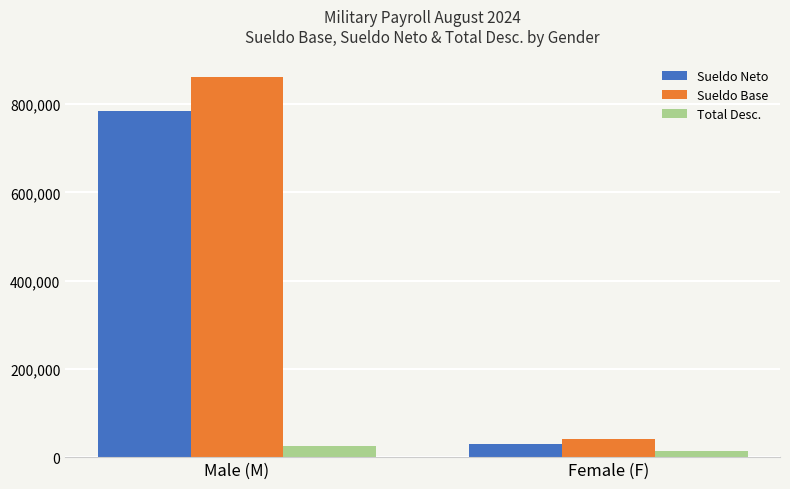

Count the number of categories in the chart.

2